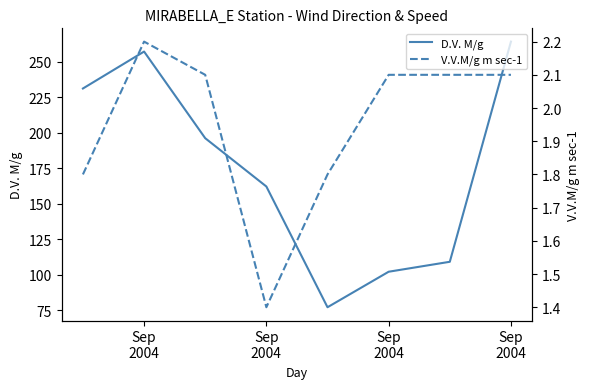

The V.V.M/g m sec-1 series shows 3.3 at Sep 2004. True or false?

False